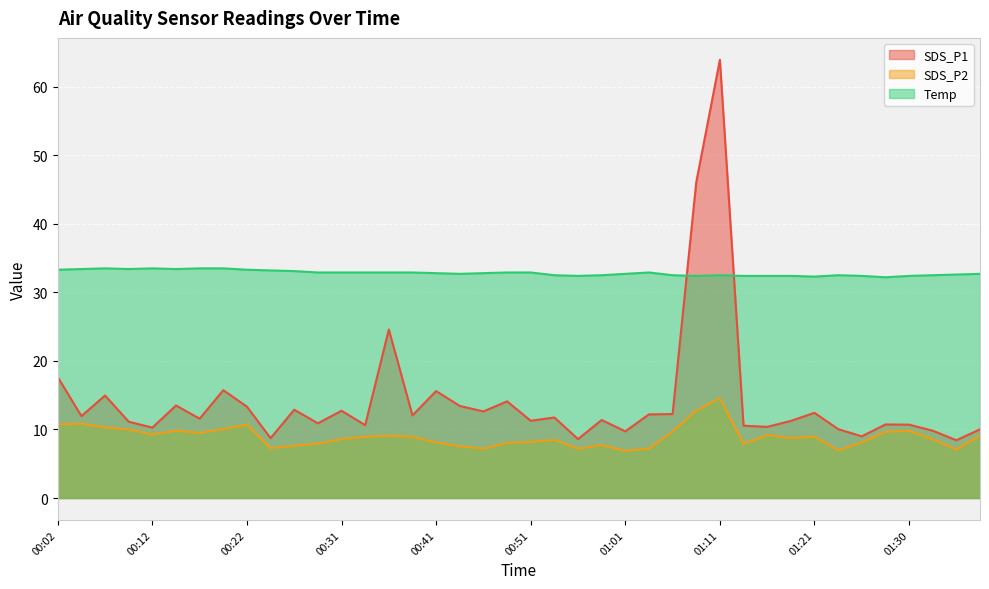

At which category does SDS_P1 reach its first local peak?

00:07